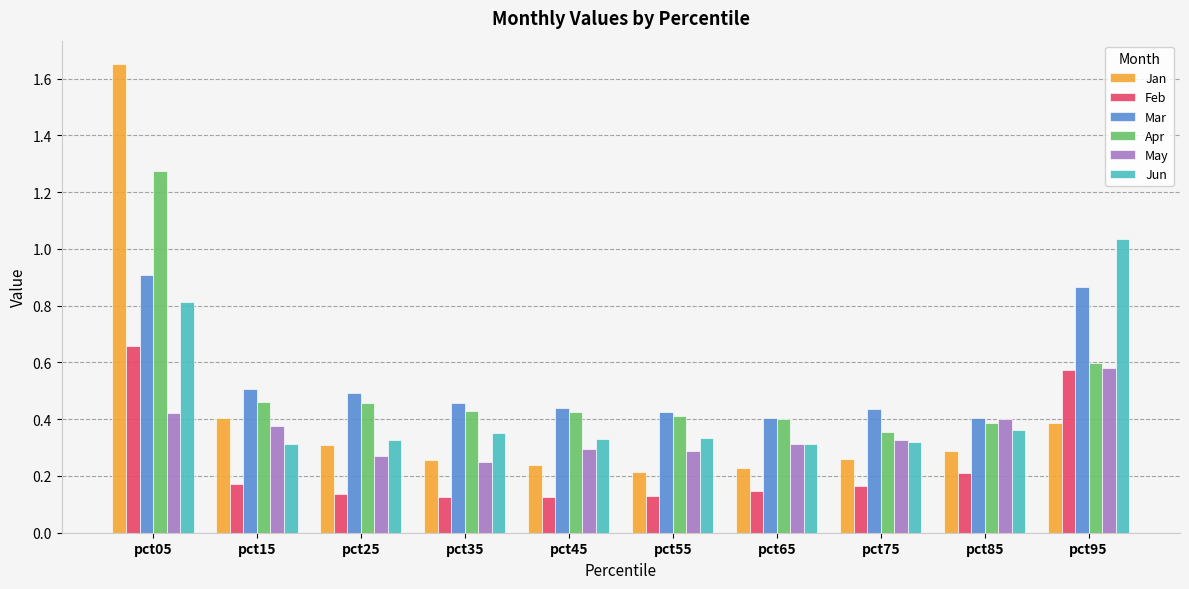

Are the bars grouped side by side (vs. stacked)?

Yes